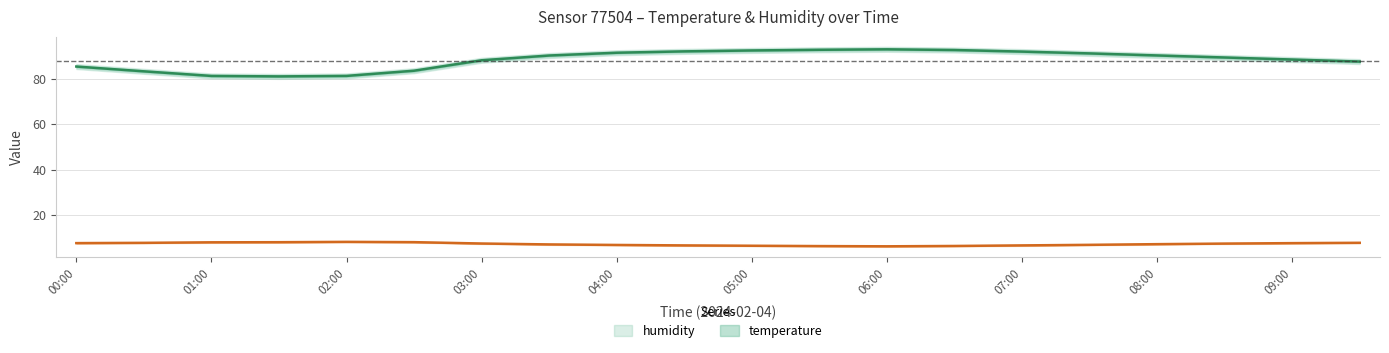

True or false: temperature has more than 0 points higher than both neighbors.

True